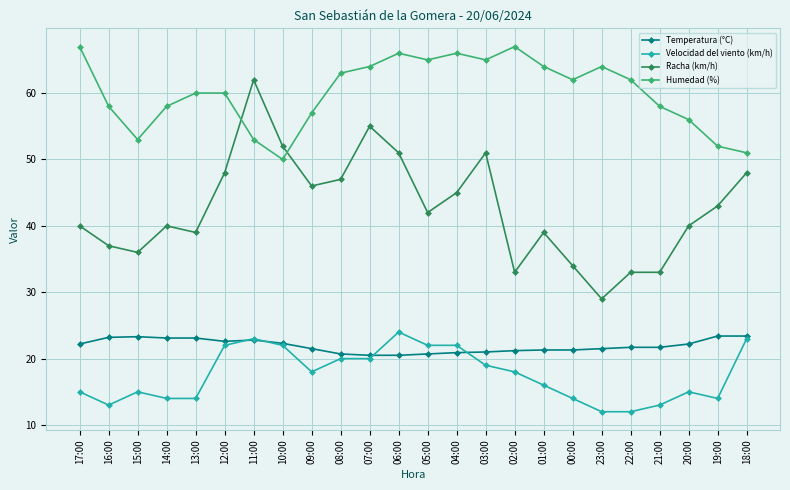

At 02:00, list the series in order from smallest to largest.

Velocidad del viento (km/h), Temperatura (°C), Racha (km/h), Humedad (%)